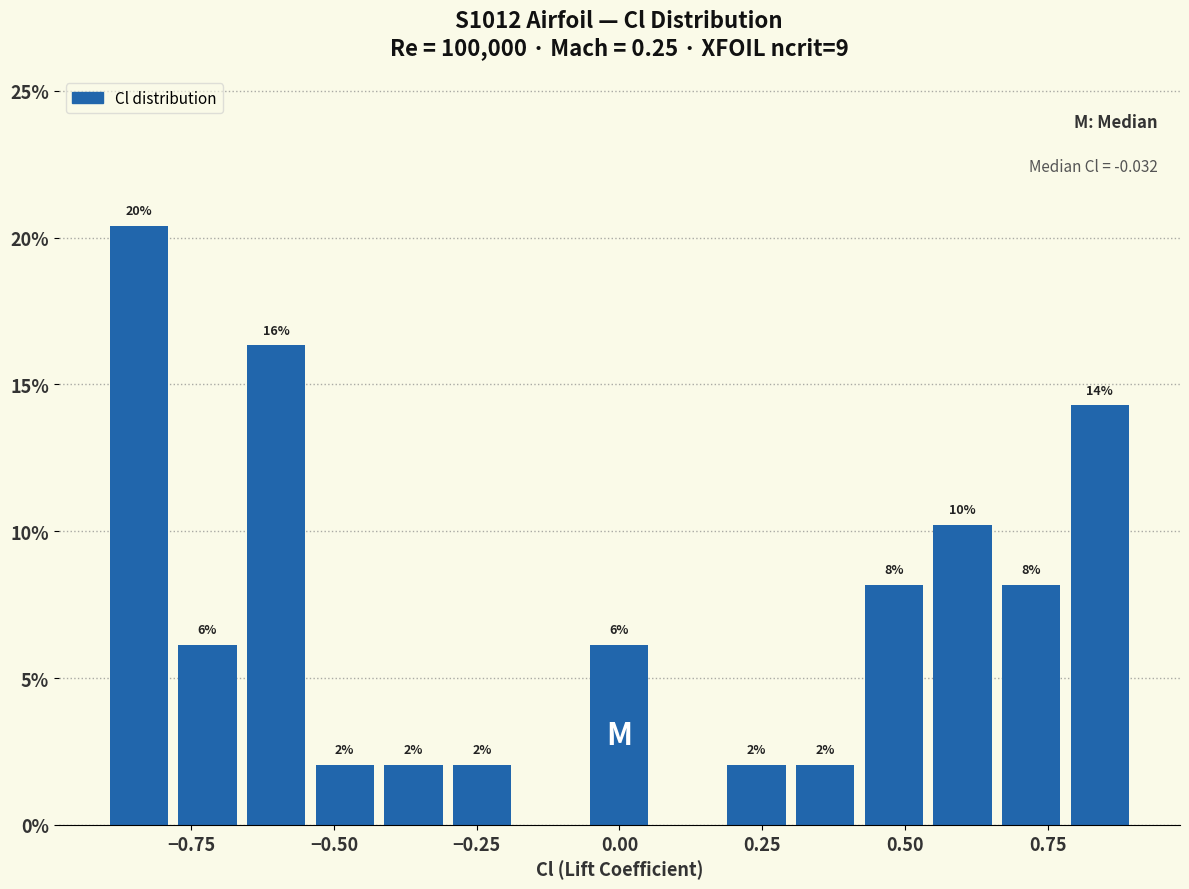

Read against the x-axis, roughly where is the centre of the tallest bar?

-0.85